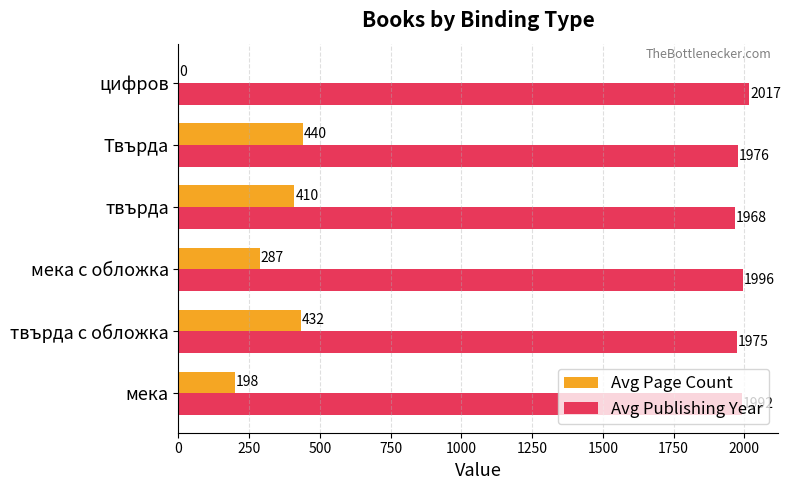

At which category is the sum across all series the highest?

Твърда